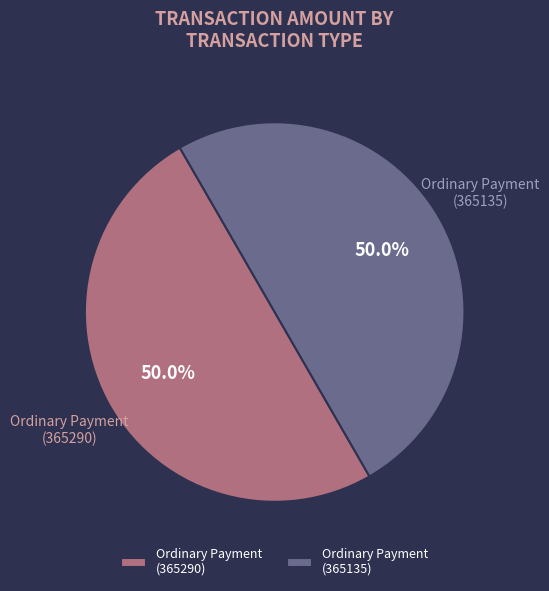

What percentage do Ordinary Payment (365290) and Ordinary Payment (365135) together represent?

100.0%